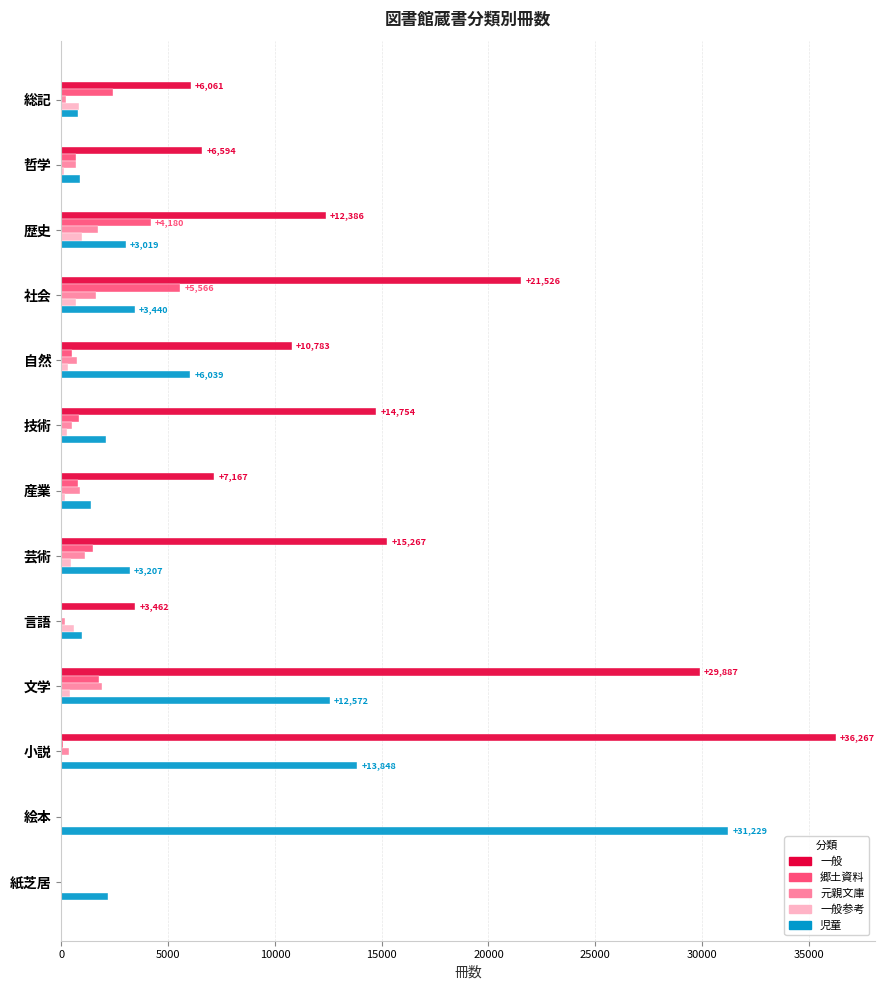

What is the highest value of the 郷土資料 series?

5566